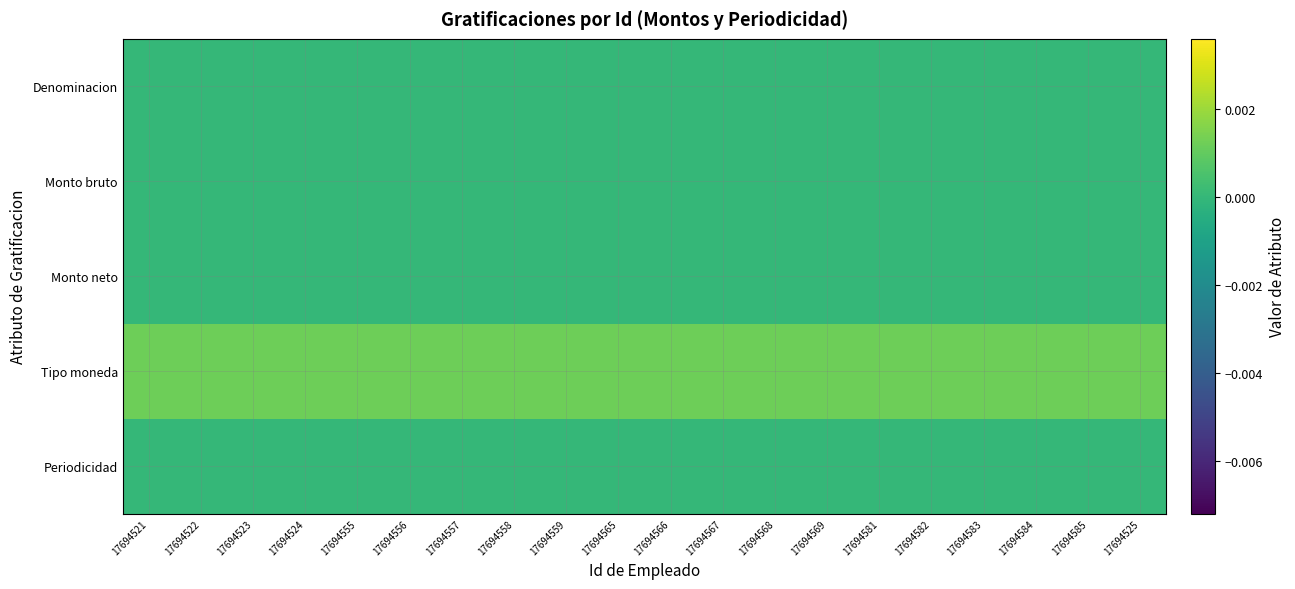

At 17694525, list the series in order from smallest to largest.

Denominacion, Monto bruto, Monto neto, Periodicidad, Tipo moneda